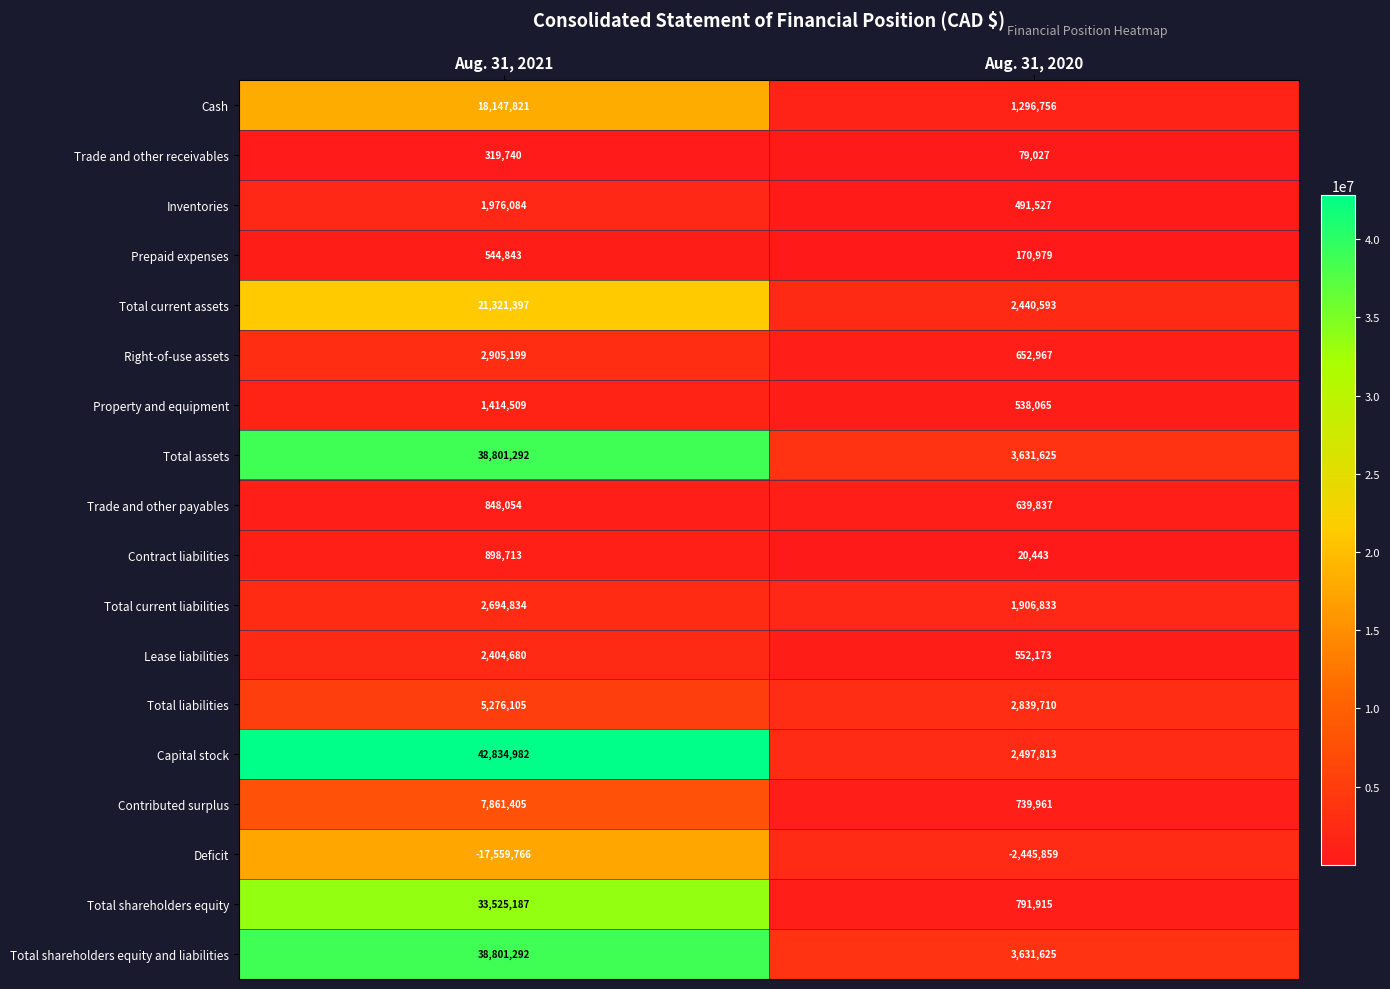

True or false: Inventories has a value of 197049 at Aug. 31, 2020.

False